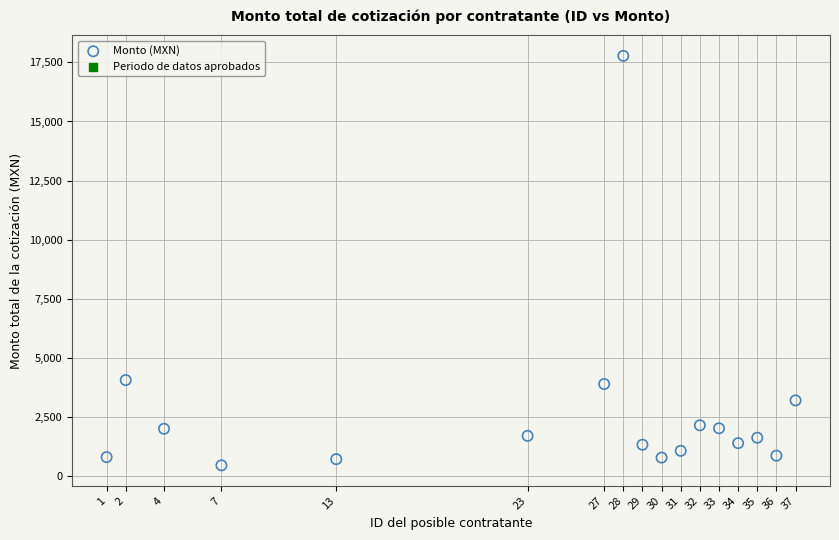

What is the range of X values (max minus min)?

36.0